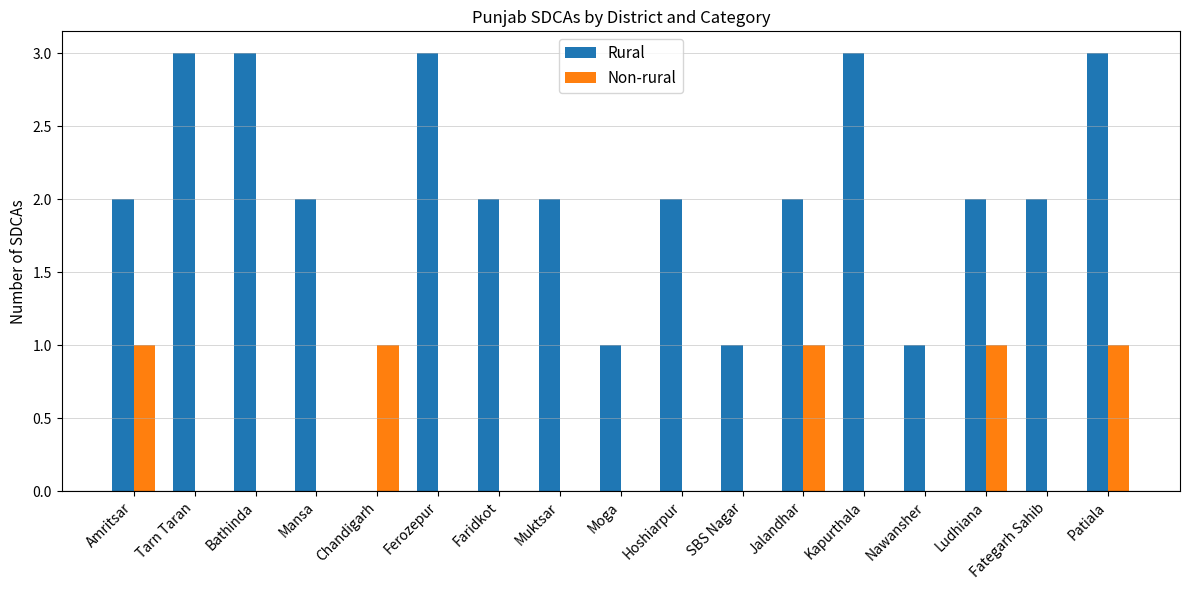

What is the sum of the Rural values at Amritsar and Muktsar?

4